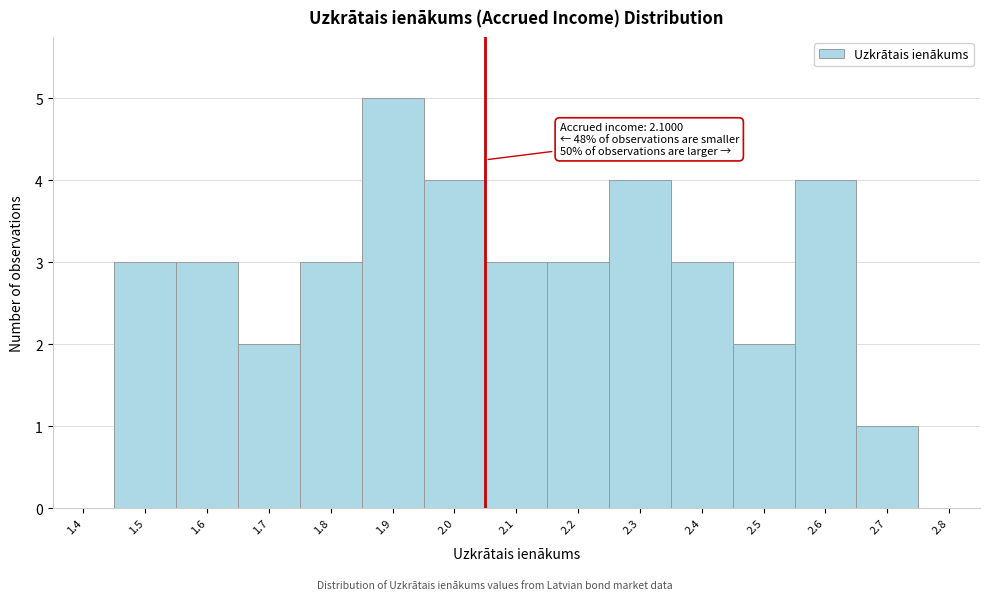

Reading left to right, extract all data points from this chart.

1.4=0	1.5=3	1.6=3	1.7=2	1.8=3	1.9=5	2.0=4	2.1=3	2.2=3	2.3=4	2.4=3	2.5=2	2.6=4	2.7=1	2.8=0